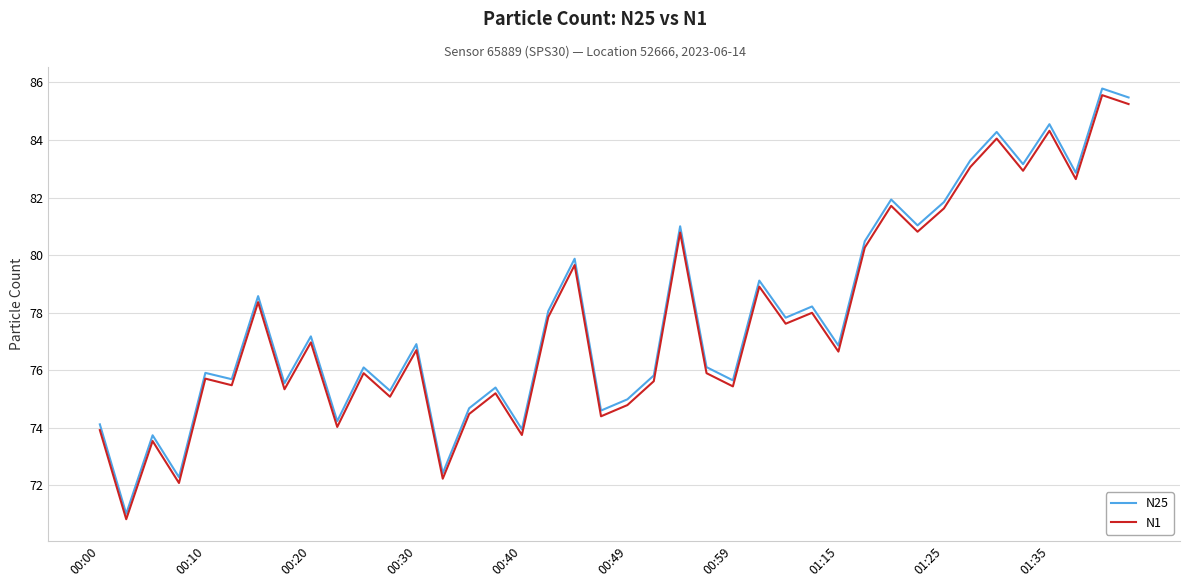

True or false: N1 and N25 intersect in this chart.

False